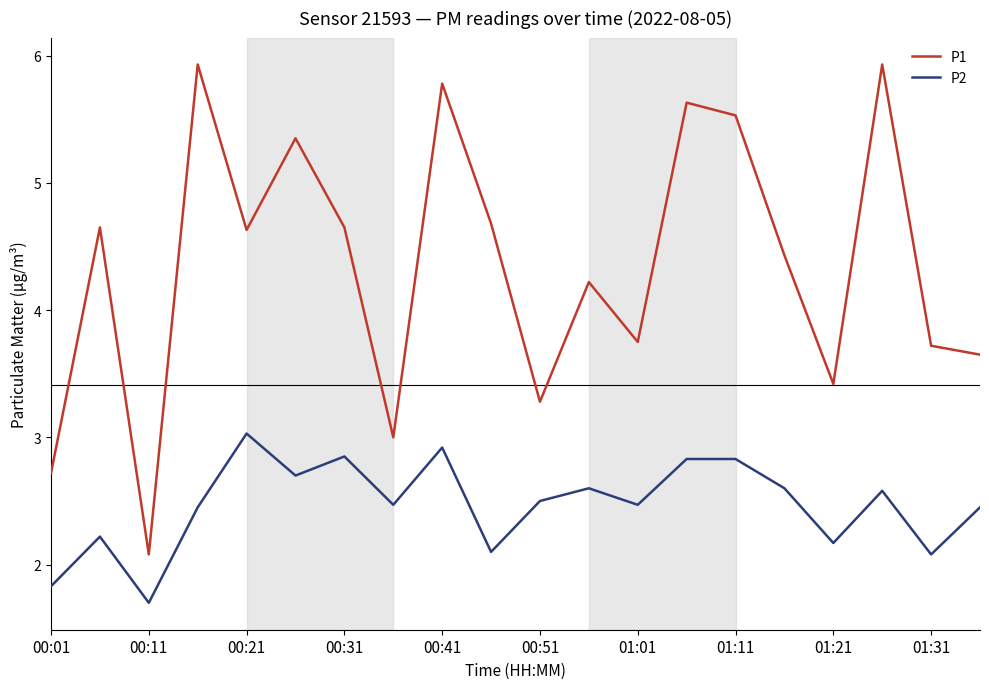

Which series has the largest total across all categories?

P1